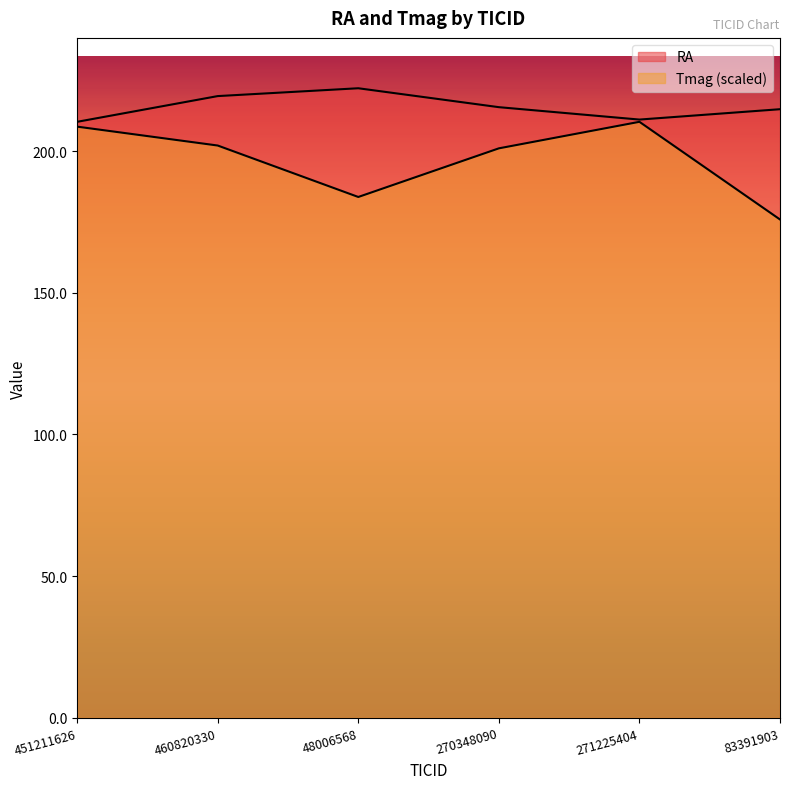

What is the label of the 3rd point from the left?

48006568